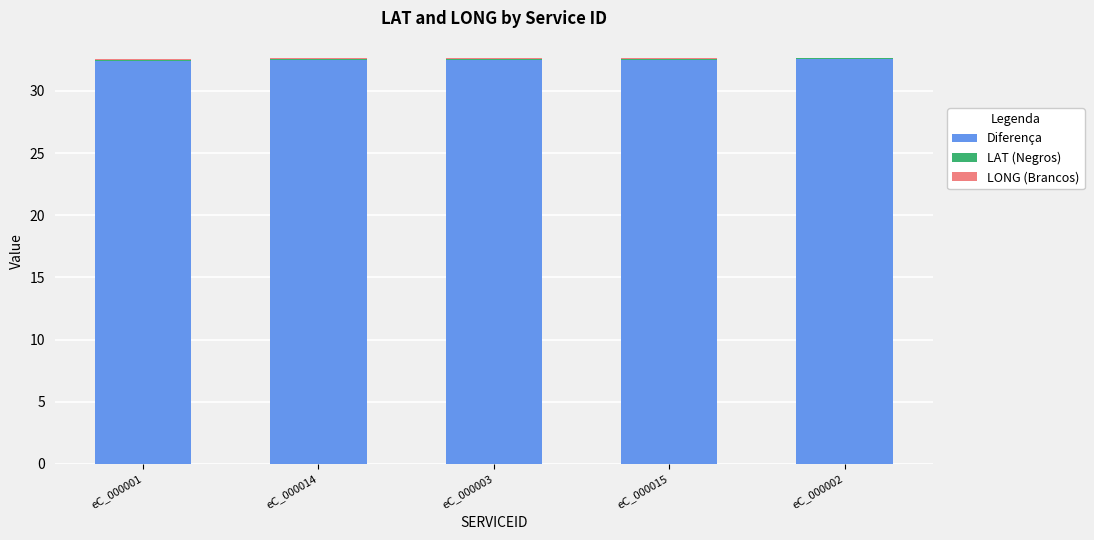

What is the highest value of the Diferença series?

32.6